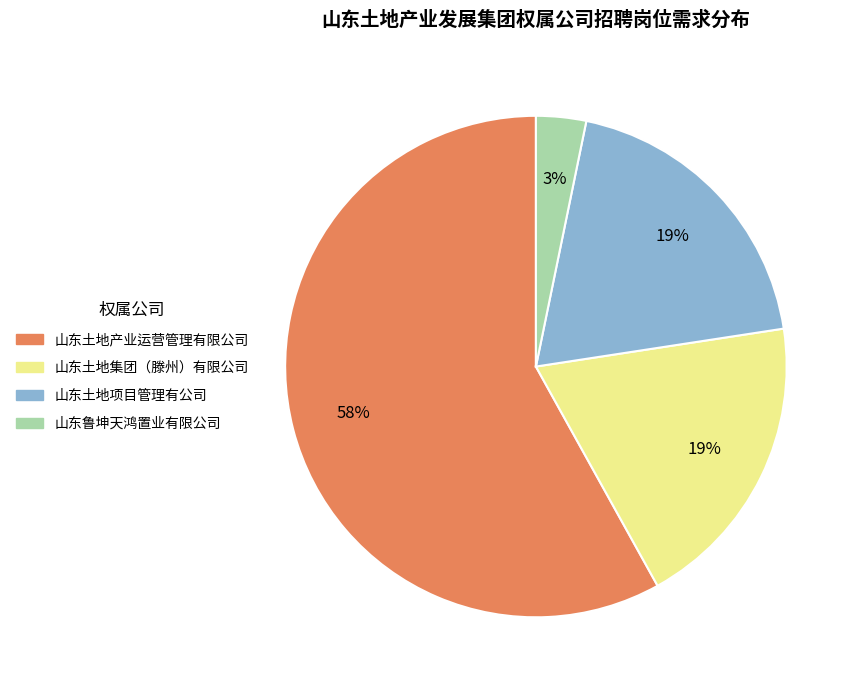

Which category accounts for the majority?

山东土地产业运营管理有限公司